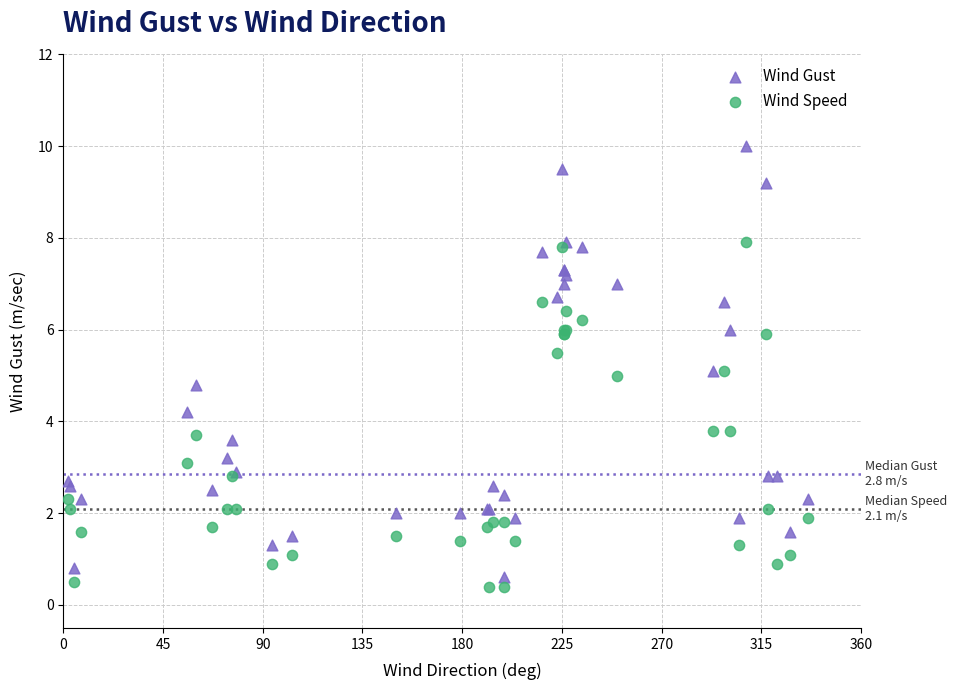

What is the X range (max minus min) for the scatter plot?

334.0